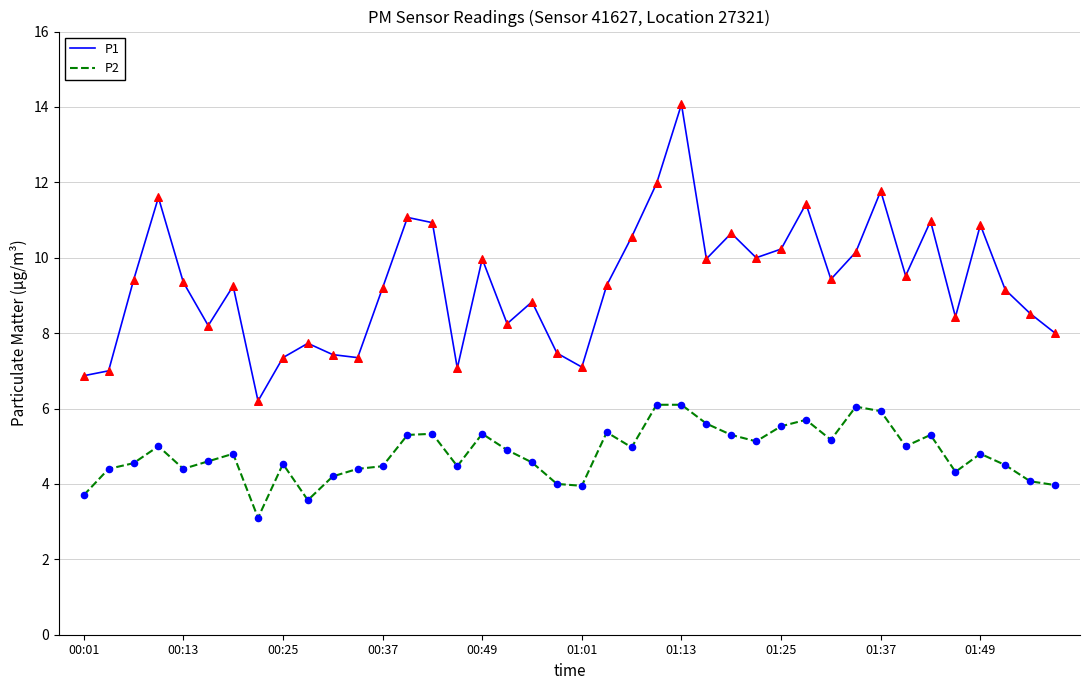

Which series has the largest total across all categories?

P1